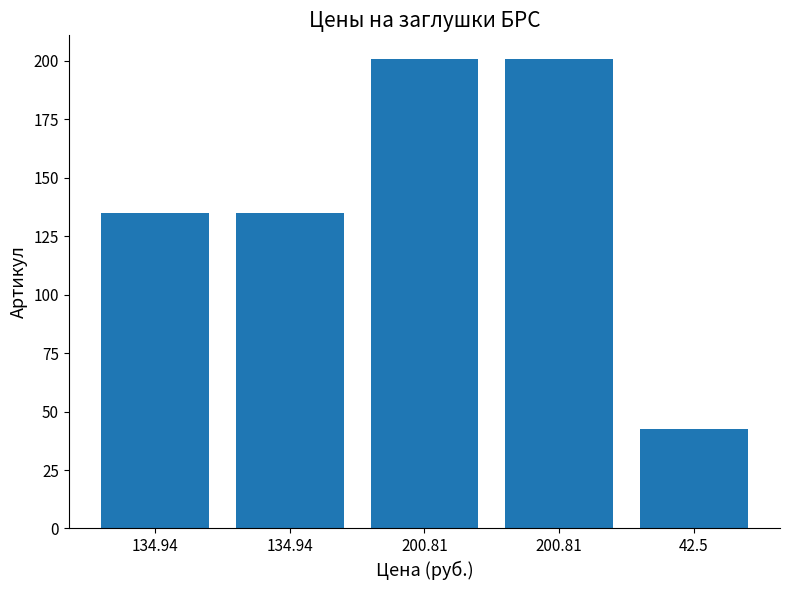

List the labels in order of value, largest first.

200.81, 200.81, 134.94, 134.94, 42.5